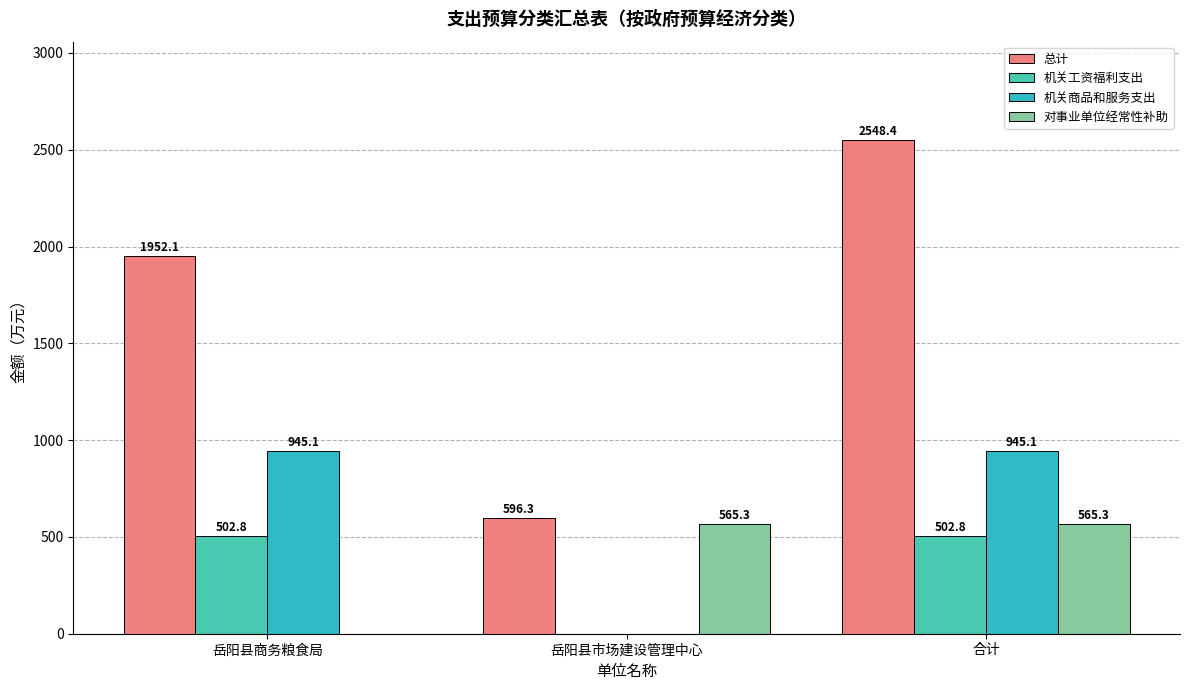

The value of 机关商品和服务支出 at 合计 is 507.0. True or false?

False